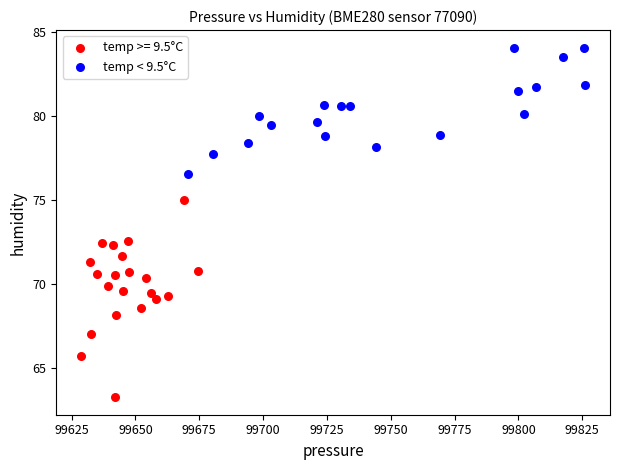

Which series contains the highest Y value?

temp < 9.5°C